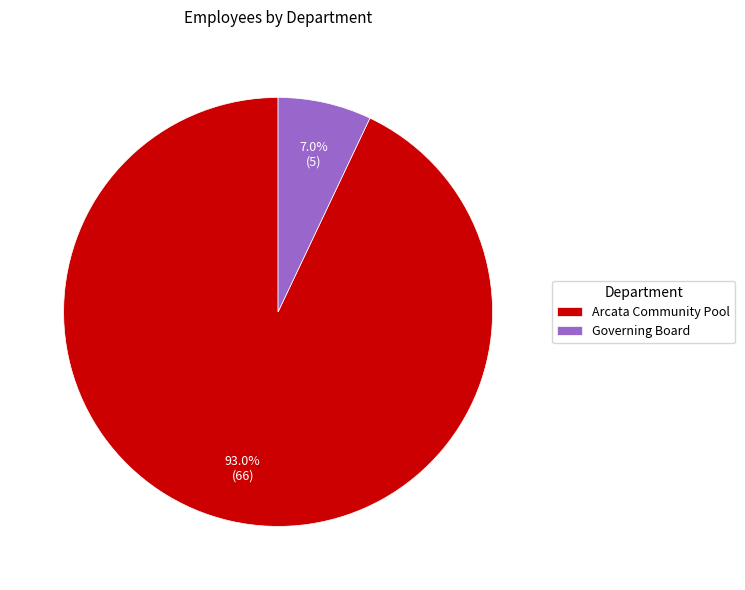

Is it true that Governing Board is 7% of the pie?

True